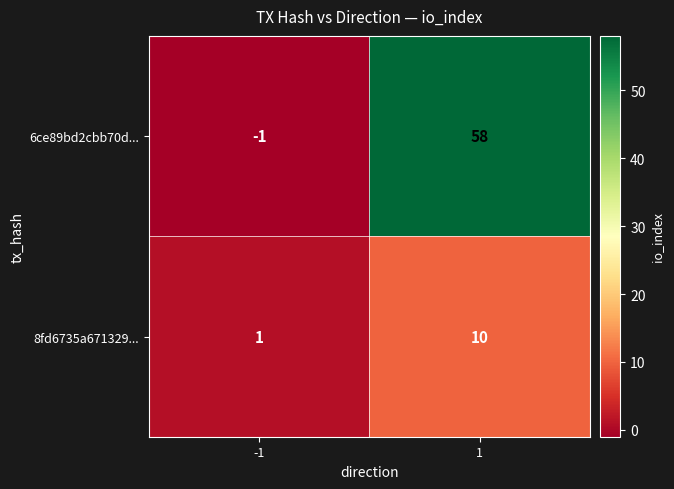

What is the total value across all series at 1?

68